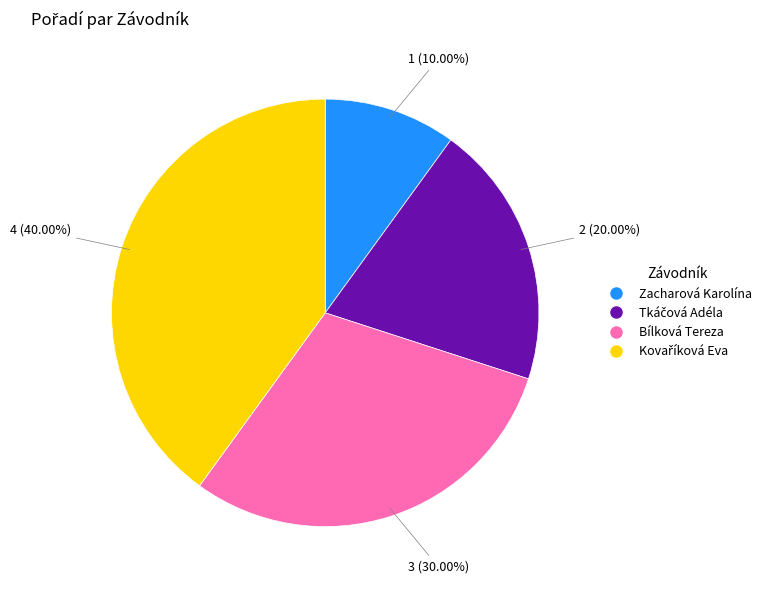

Which slice is the smallest?

Zacharová Karolína